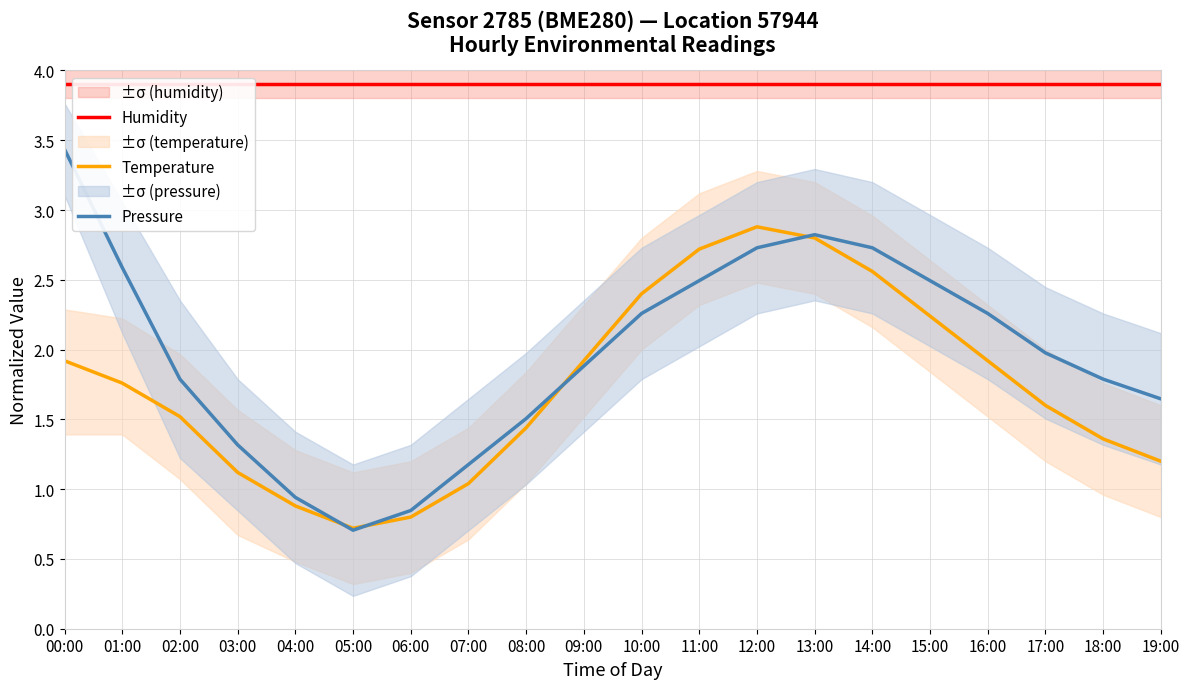

What is the sum of the Temperature values at 03:00 and 05:00?

1.8